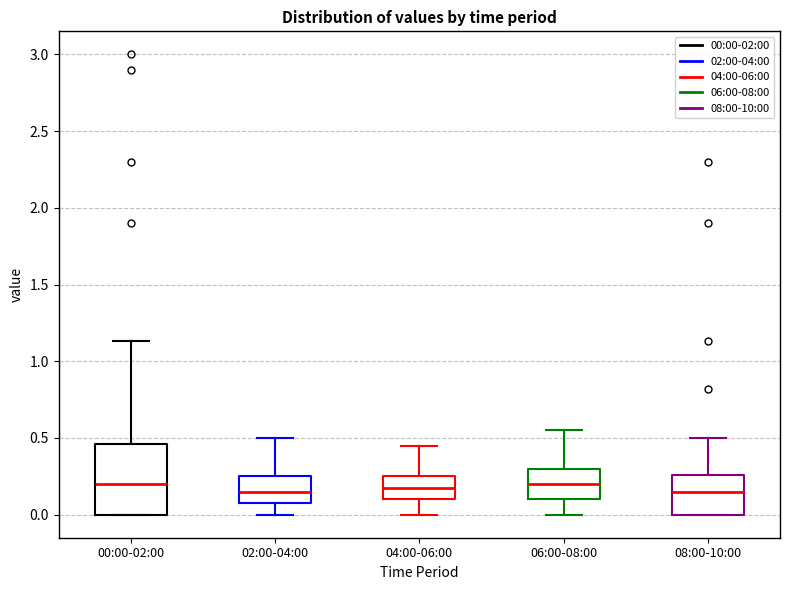

Reading left to right, read every box against the y-axis: the position of its median line, the range the box covers, and the ends of its whiskers. The values are not printed on the chart, so give them approximately, as read against the axis.

00:00-02:00: median 0.20, box 0.00 to 0.45, whiskers 0.00 to 1.15
02:00-04:00: median 0.15, box 0.10 to 0.25, whiskers 0.00 to 0.50
04:00-06:00: median 0.20, box 0.10 to 0.25, whiskers 0.00 to 0.45
06:00-08:00: median 0.20, box 0.10 to 0.30, whiskers 0.00 to 0.55
08:00-10:00: median 0.15, box 0.00 to 0.25, whiskers 0.00 to 0.50